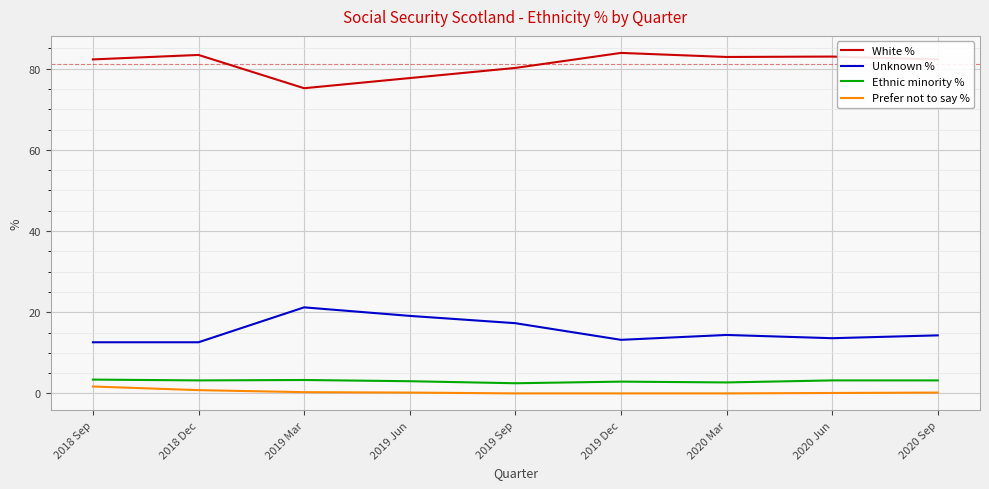

Does the chart have visible grid lines?

Yes